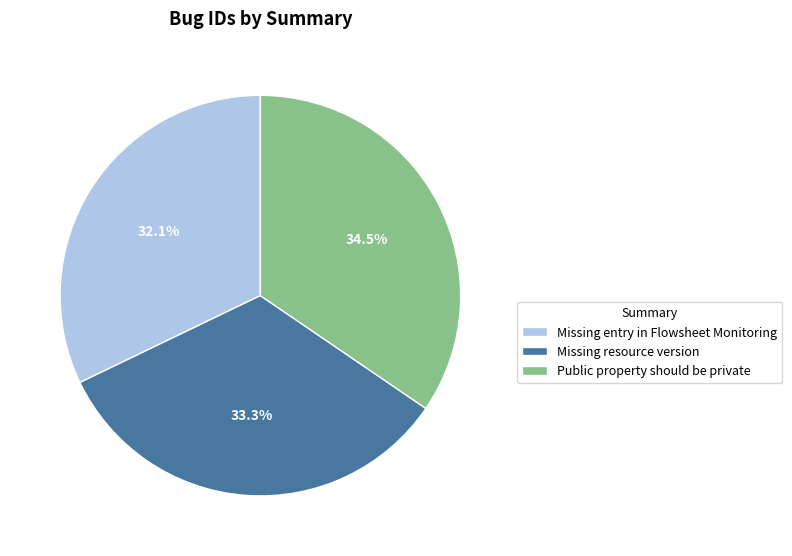

Does Missing entry in Flowsheet Monitoring represent more than half of the total?

No